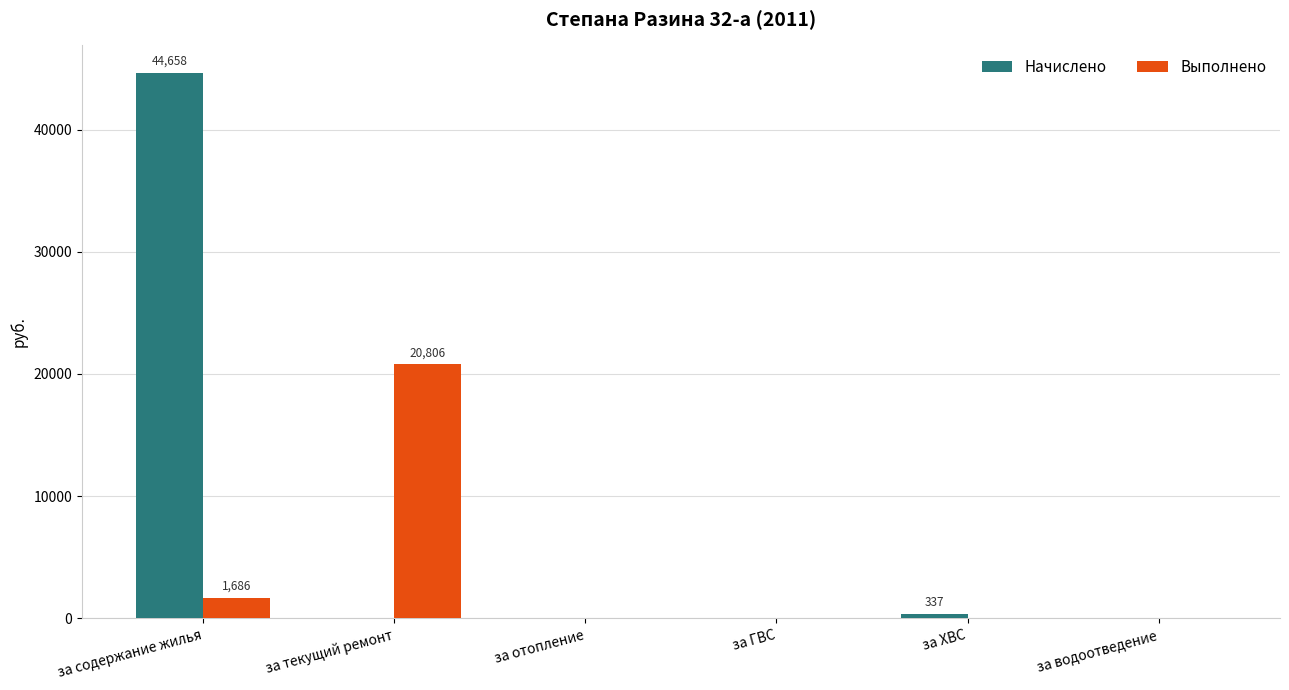

What is the maximum value for Начислено?

44658.0